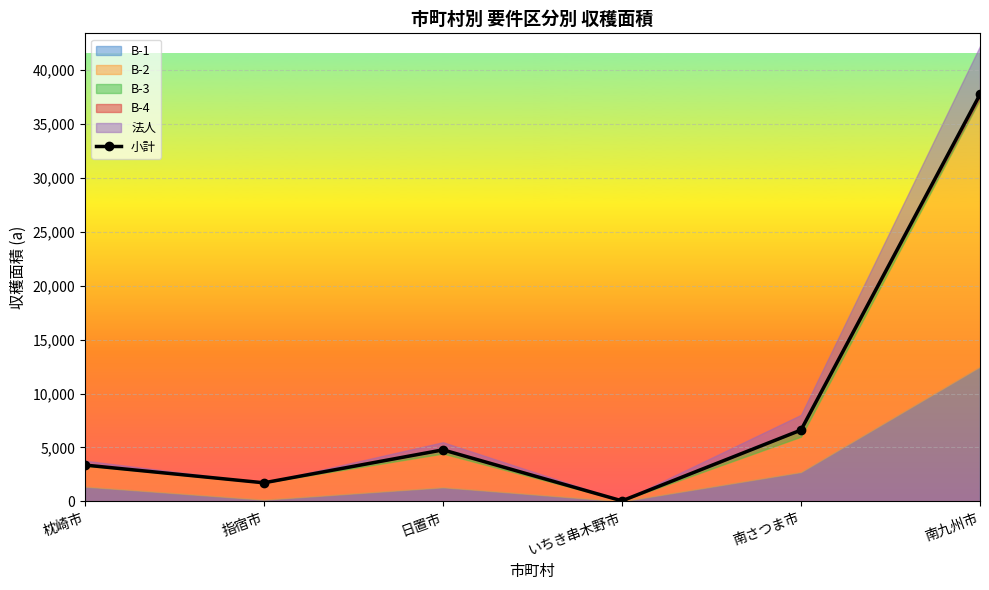

What is the change in value from 枕崎市 to 指宿市?

-1644.9